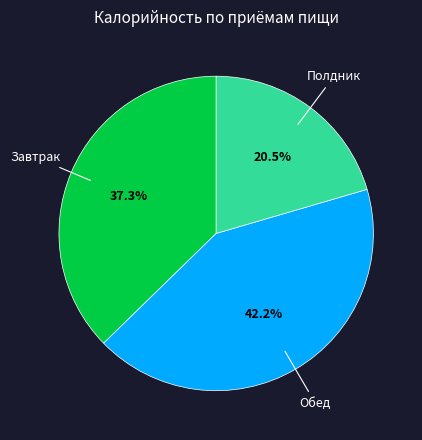

Approximately how many times larger is the value at Полдник compared to Обед?

0.5